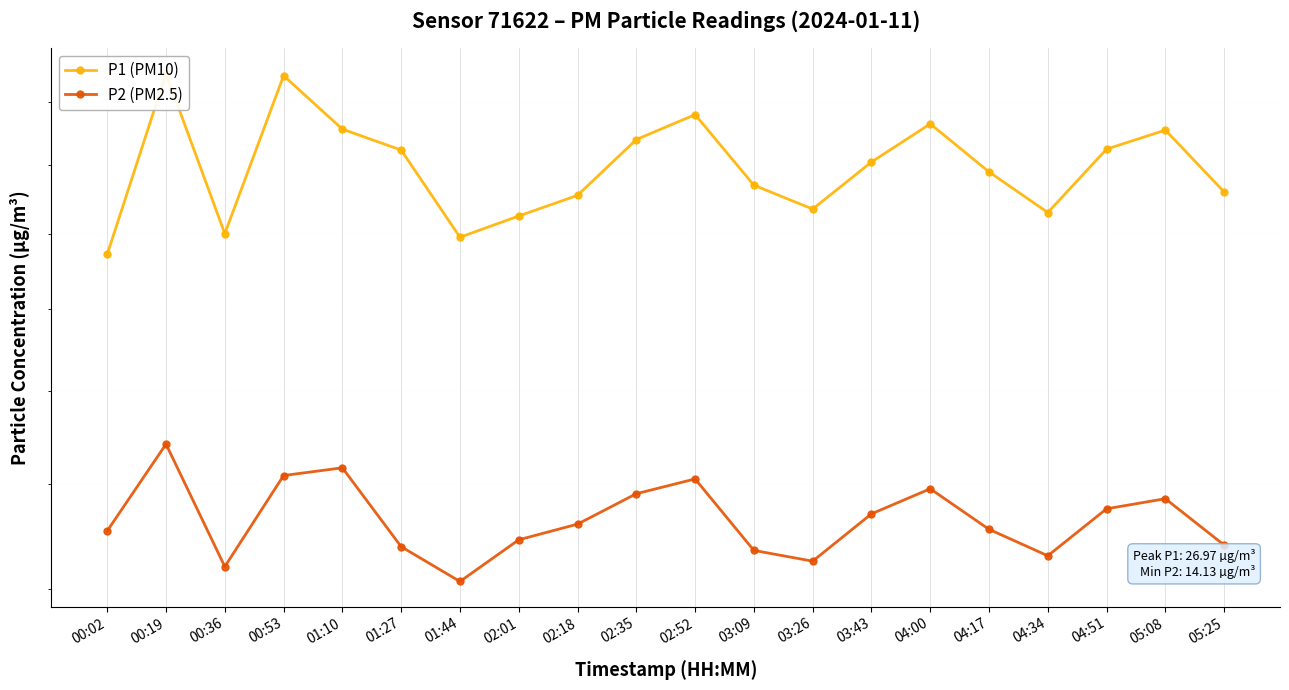

Where is the first local maximum for P2 (PM2.5)?

00:19